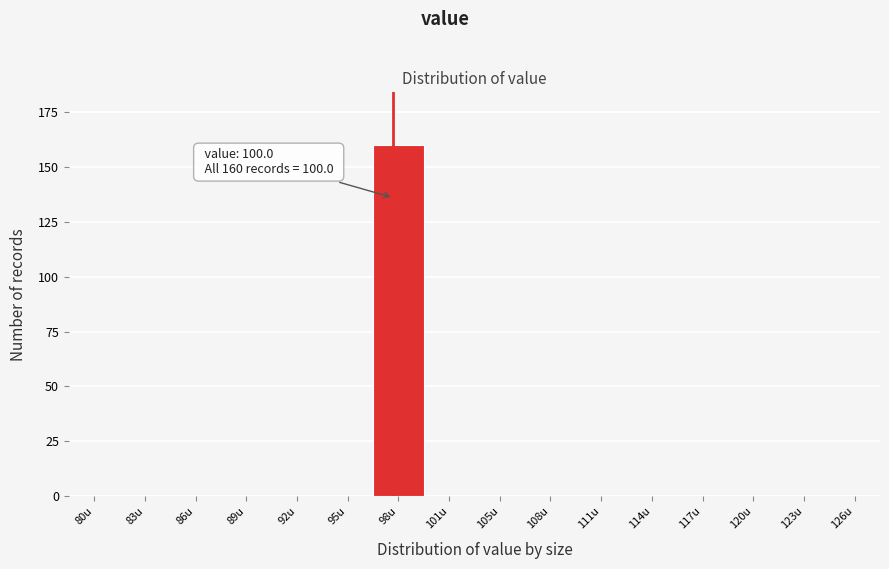

Reading right to left, list all the values displayed in this chart.

126u=0	123u=0	120u=0	117u=0	114u=0	111u=0	108u=0	105u=0	101u=0	98u=160	95u=0	92u=0	89u=0	86u=0	83u=0	80u=0